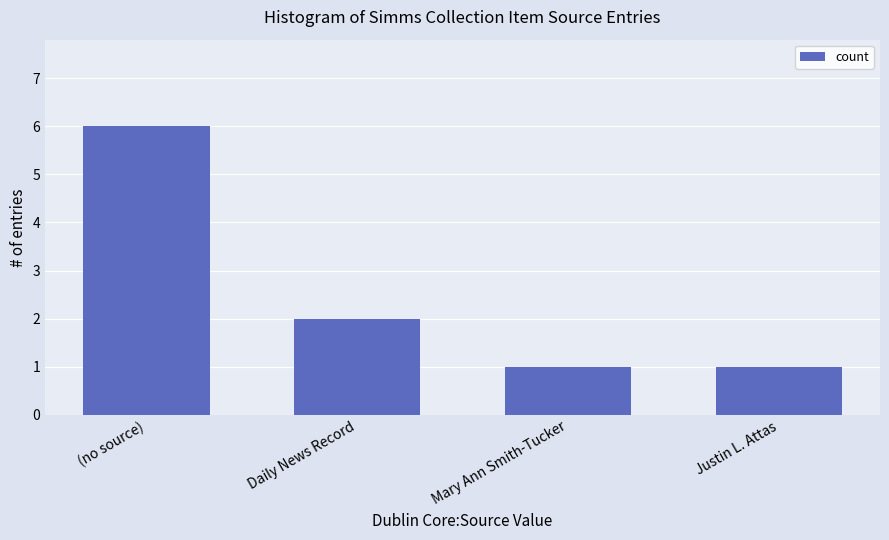

At which category does the chart reach its peak across all series?

(no source)